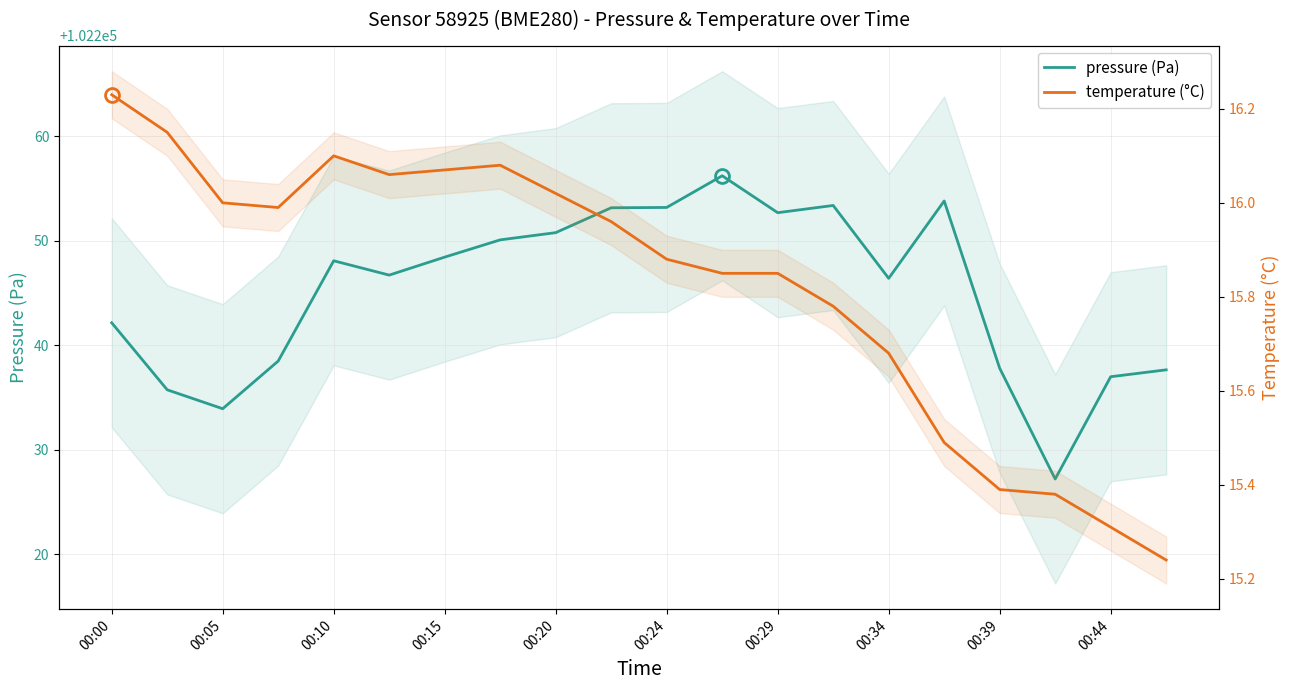

Reading left to right, extract all data points from this chart.

pressure (Pa): 102242.2	102235.8	102233.9	102238.5	102248.1	102246.7	102248.4	102250.1	102250.8	102253.2	102253.2	102256.2	102252.7	102253.4	102246.4	102253.8	102237.8	102227.2	102237.0	102237.7
temperature (°C): 16.2	16.1	16.0	16.0	16.1	16.1	16.1	16.1	16.0	16.0	15.9	15.8	15.8	15.8	15.7	15.5	15.4	15.4	15.3	15.2